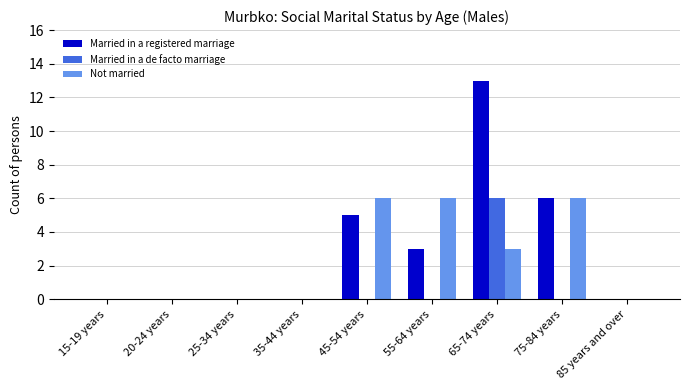

How many data points does each series have?

9